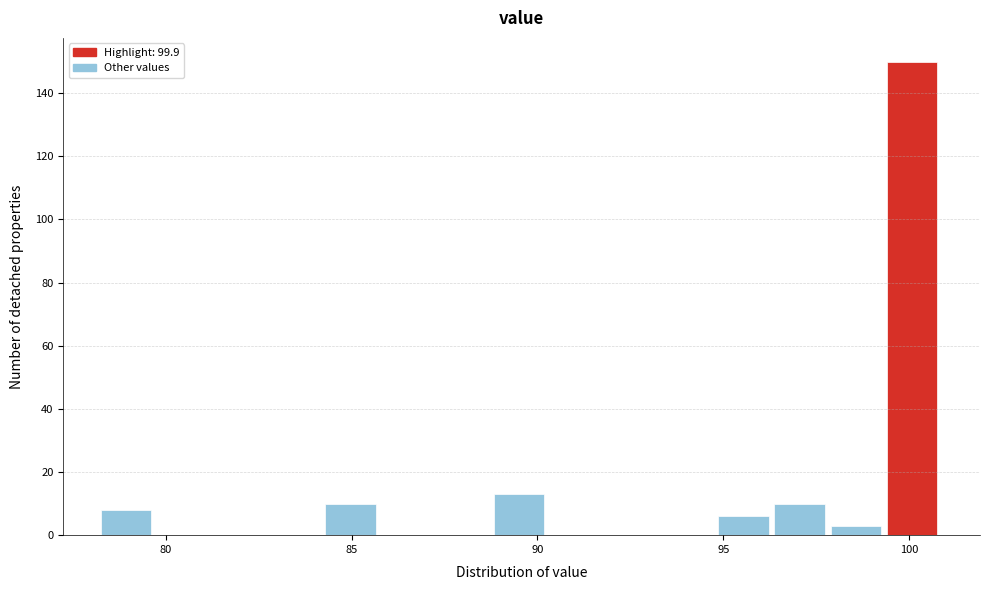

Around what value on the x-axis is the tallest bar? Give the approximate position of its centre, as read against the axis.

100.0